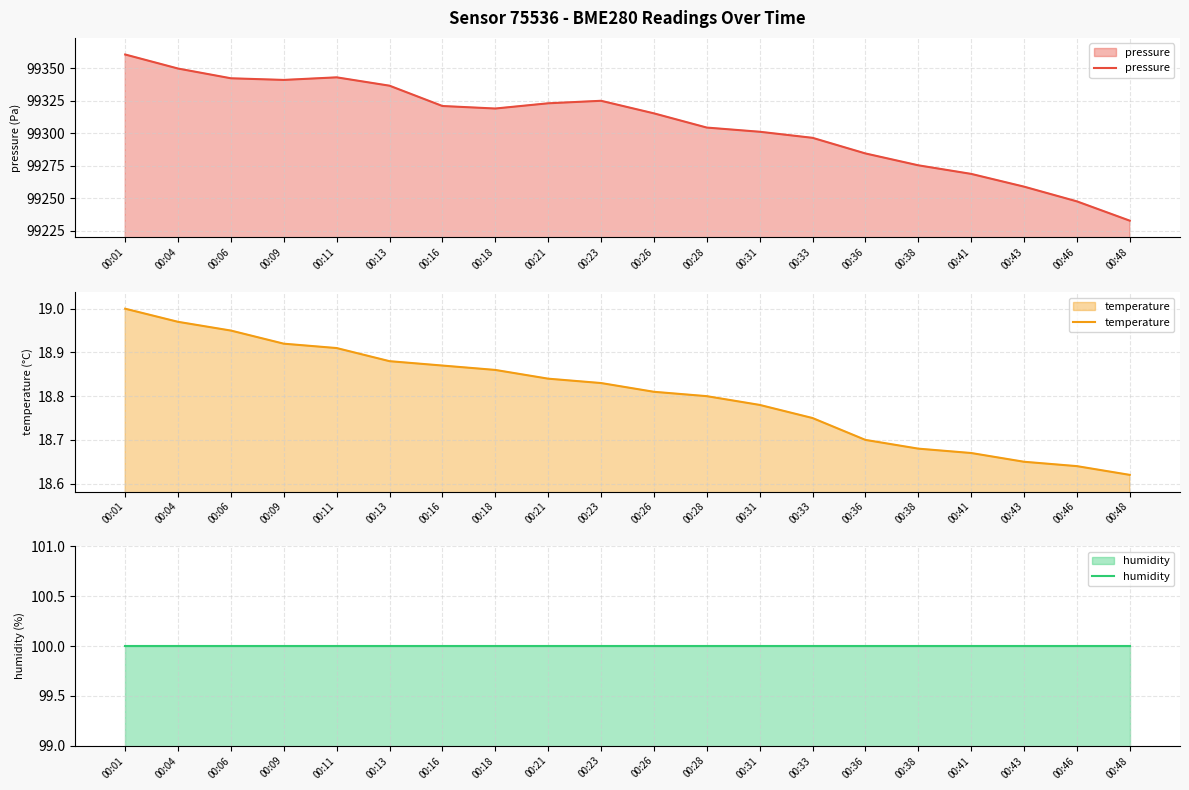

What is the total value across all series at 00:31?

99420.0